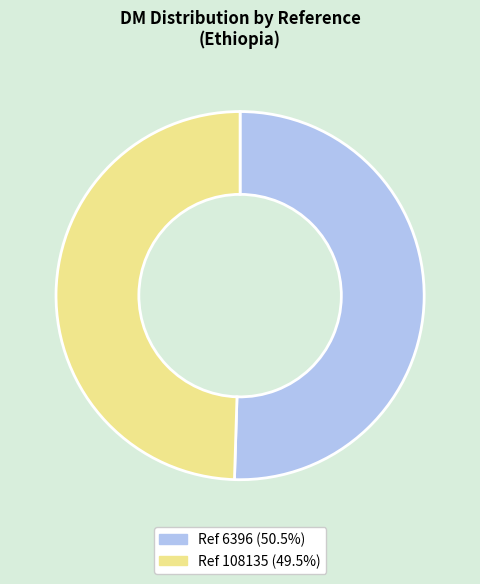

Does any single category account for the majority?

Yes